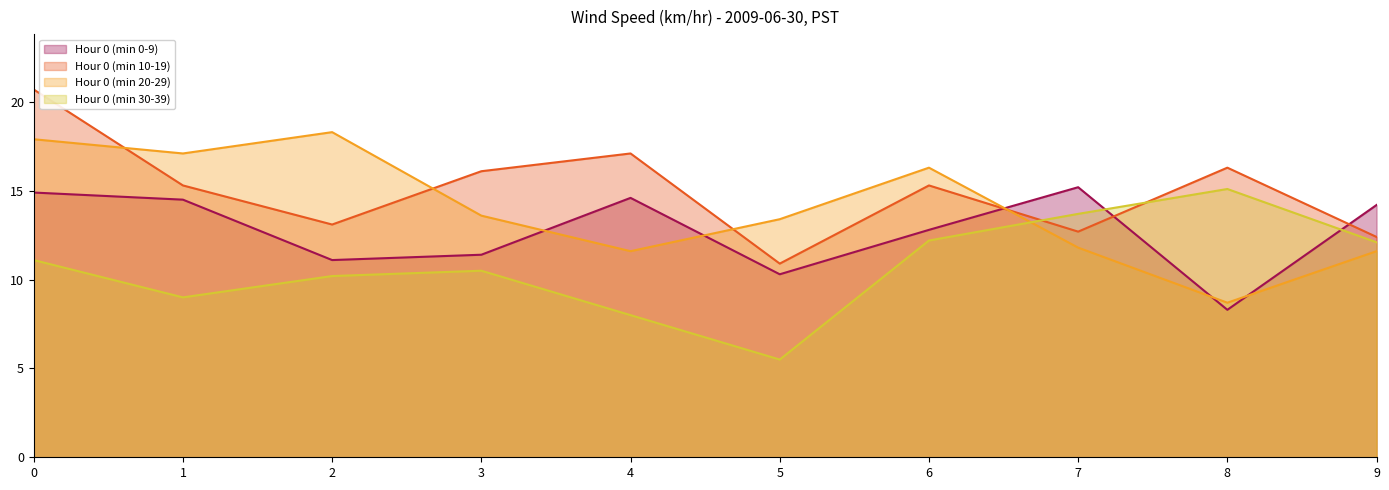

What is the difference between the maximum and minimum values in the Hour 0 (min 0-9) series?

6.9